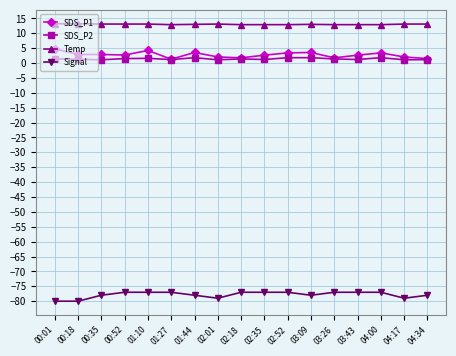

List the series in order of their peak value, lowest first.

Signal, SDS_P2, SDS_P1, Temp